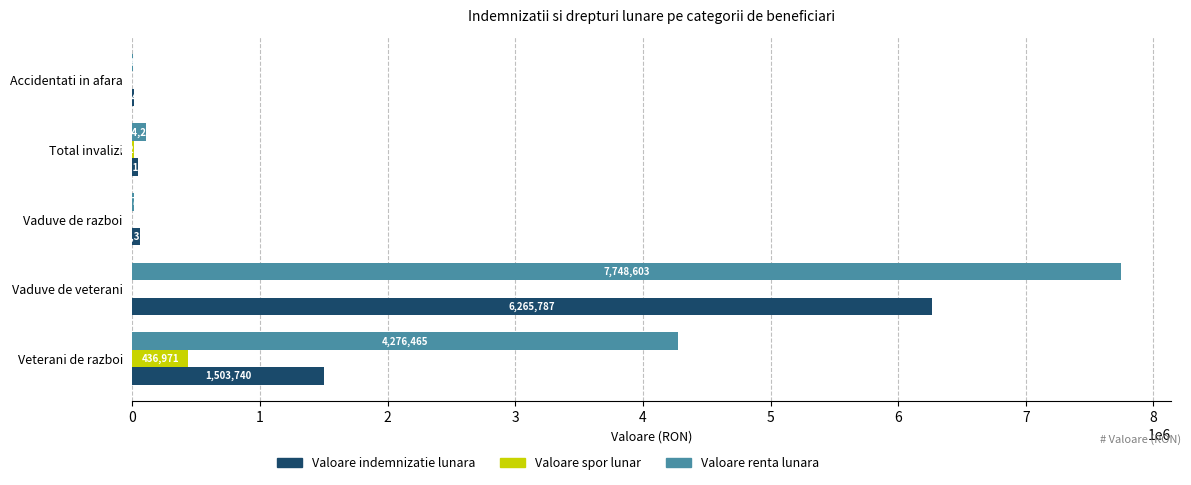

Where is Valoare renta lunara nearest to the value 3874569?

Veterani de razboi